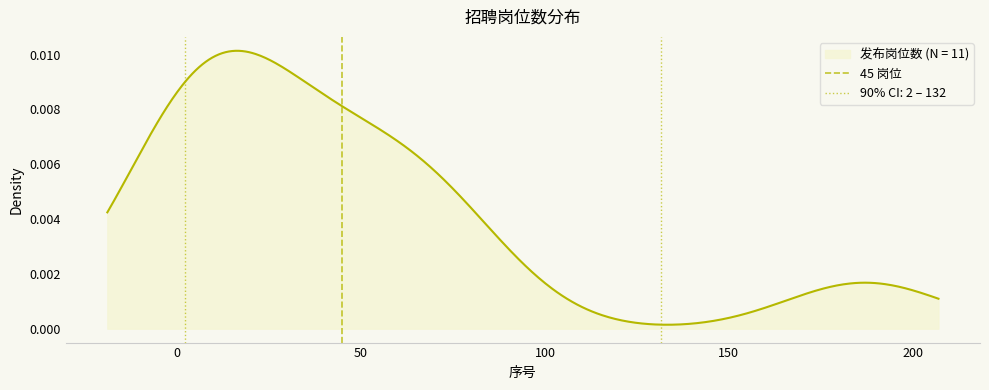

Is it true that the value at 0 is 1?

False